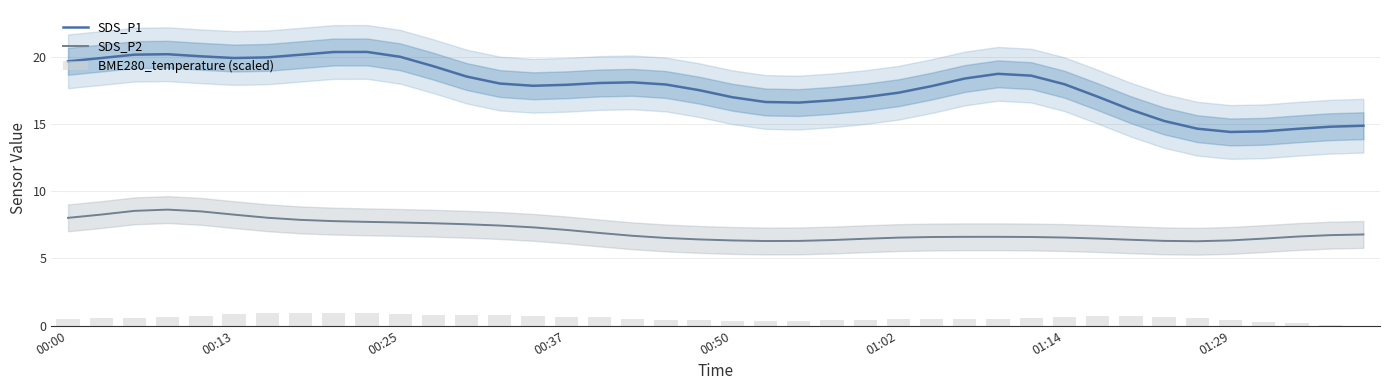

What is the greatest value displayed?

20.4